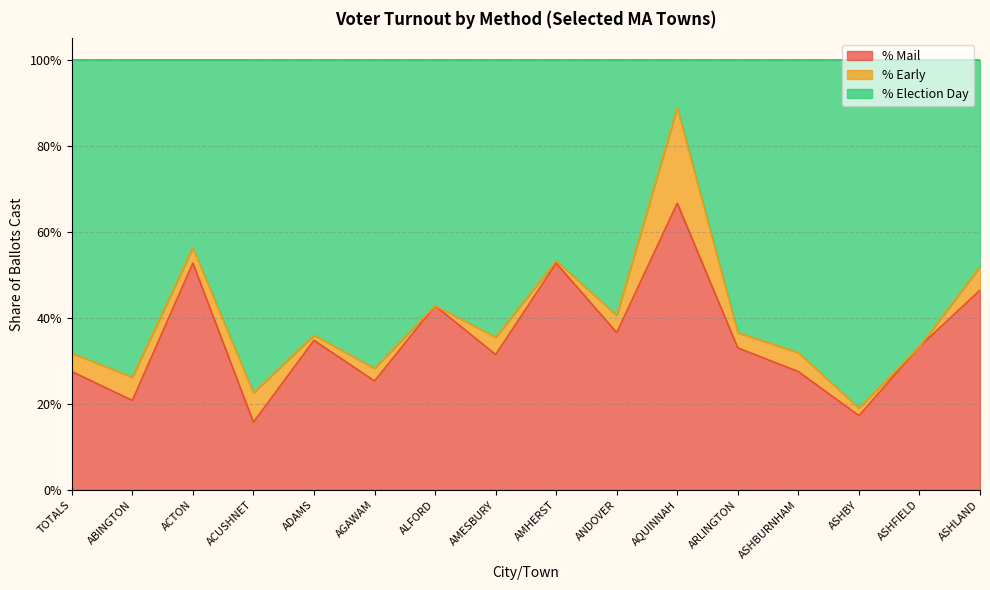

At how many categories does at least one series exceed 0?

16